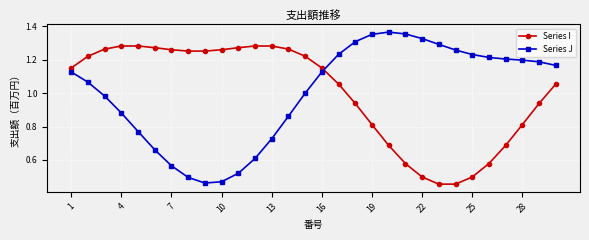

Rank the series by their maximum value, from lowest to highest.

Series I, Series J